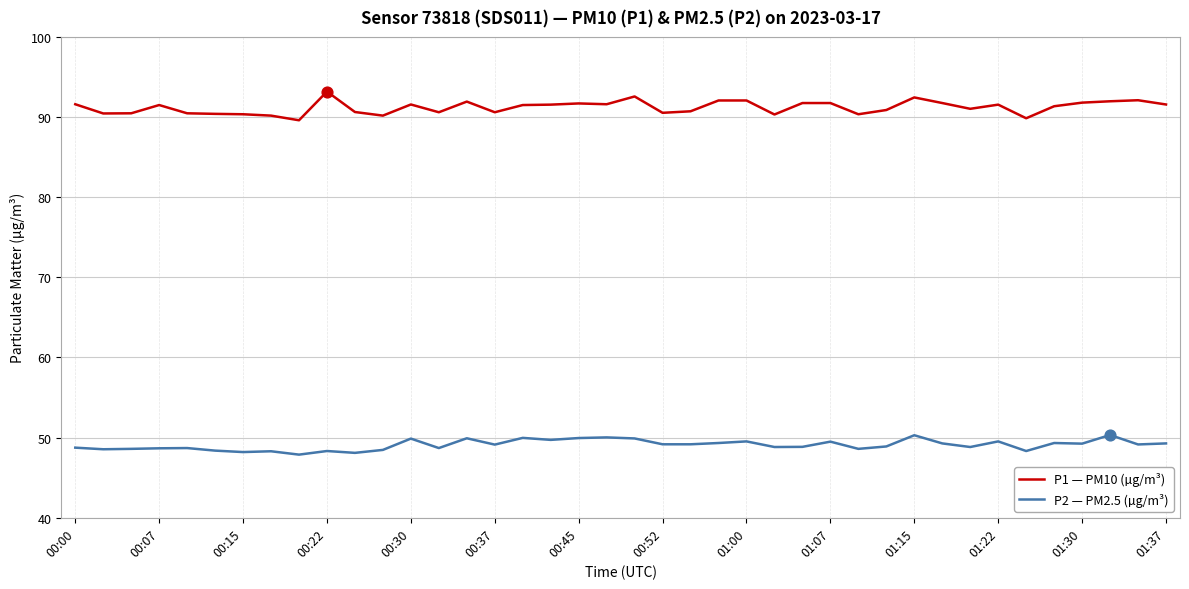

Which series has the widest spread of values?

P1 — PM10 (µg/m³)